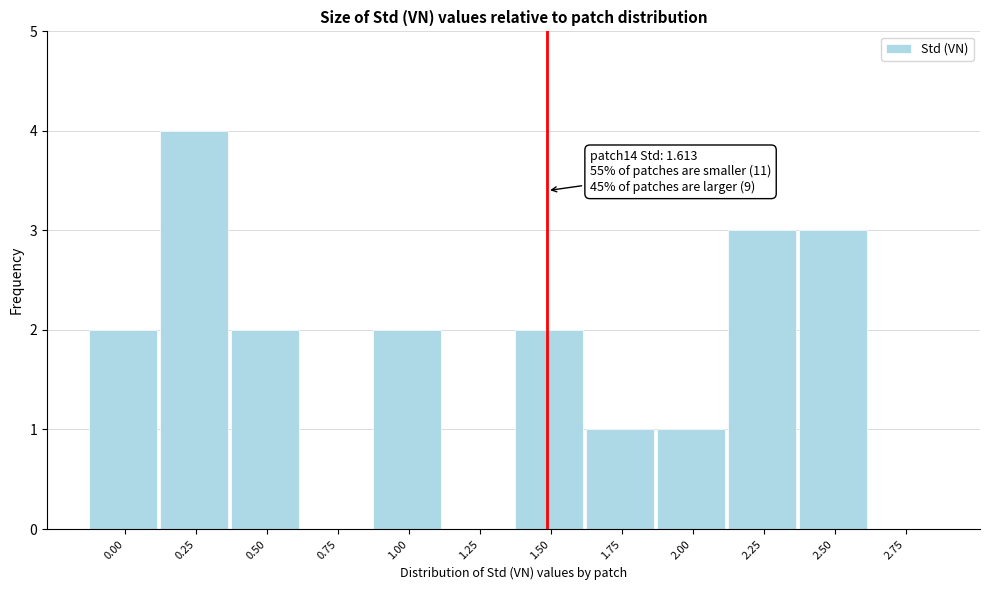

Reading left to right, what are all the values shown in this chart?

0.00=2	0.25=4	0.50=2	0.75=0	1.00=2	1.25=0	1.50=2	1.75=1	2.00=1	2.25=3	2.50=3	2.75=0